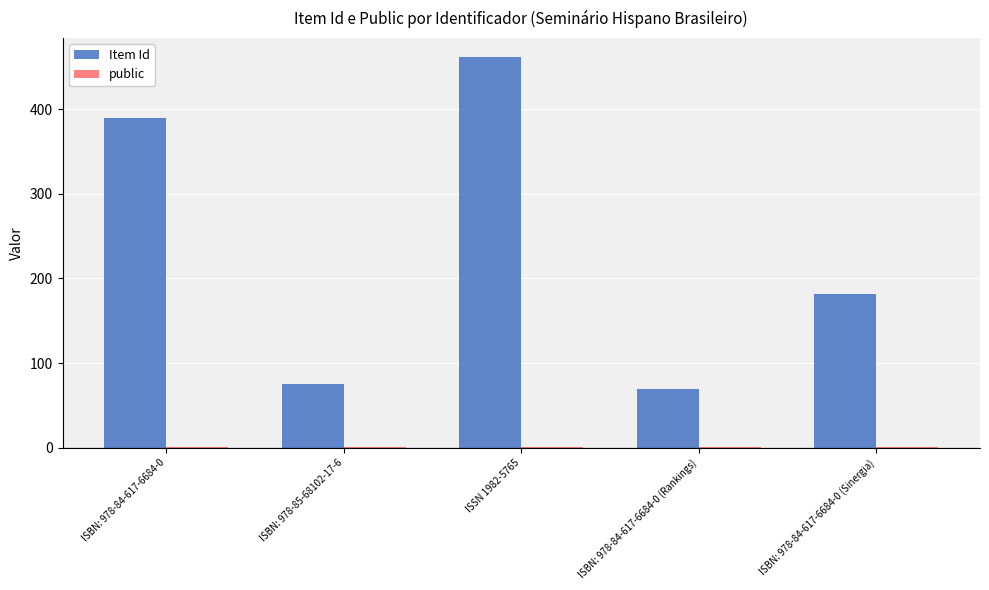

Is it true that Item Id equals 119 at ISBN: 978-84-617-6684-0 (Rankings)?

False